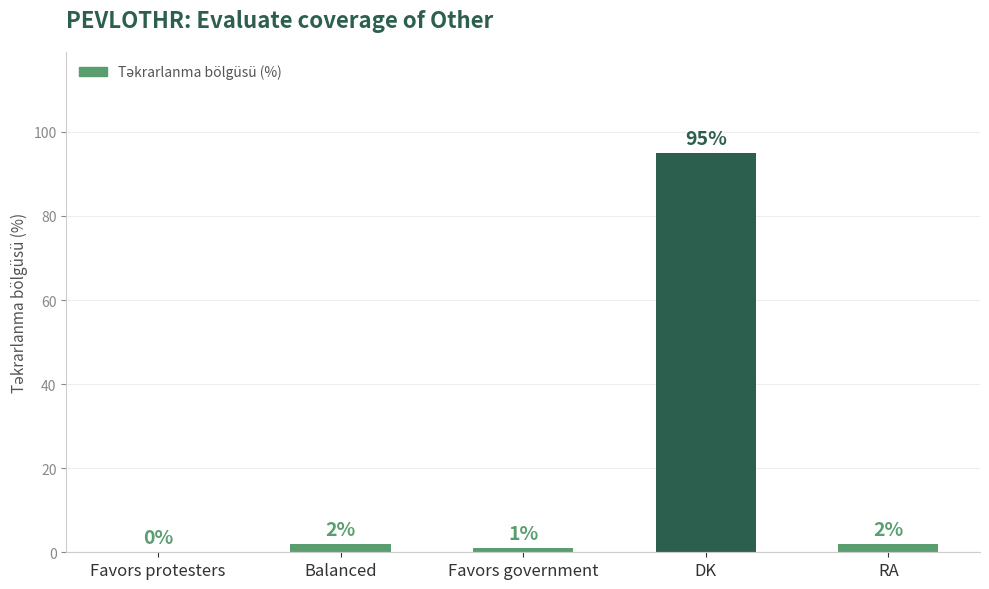

What is the maximum value shown in the chart?

95